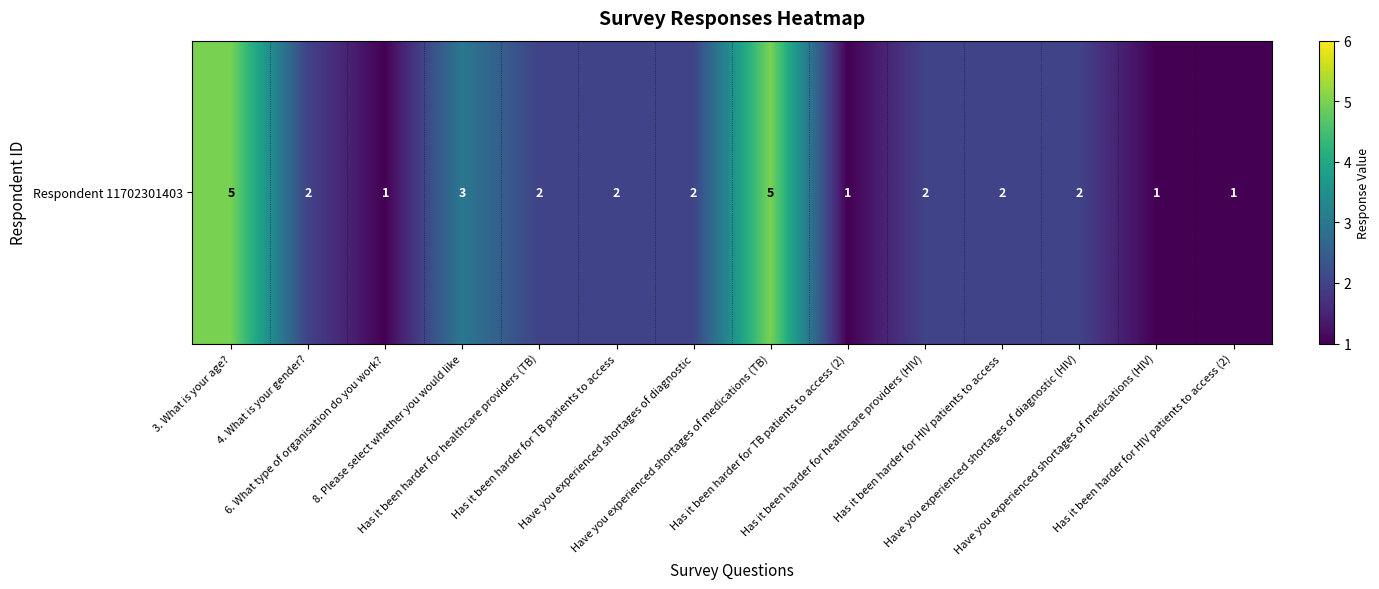

Which has a higher value, 8. Please select whether you would like or Have you experienced shortages of medications (HIV)?

8. Please select whether you would like